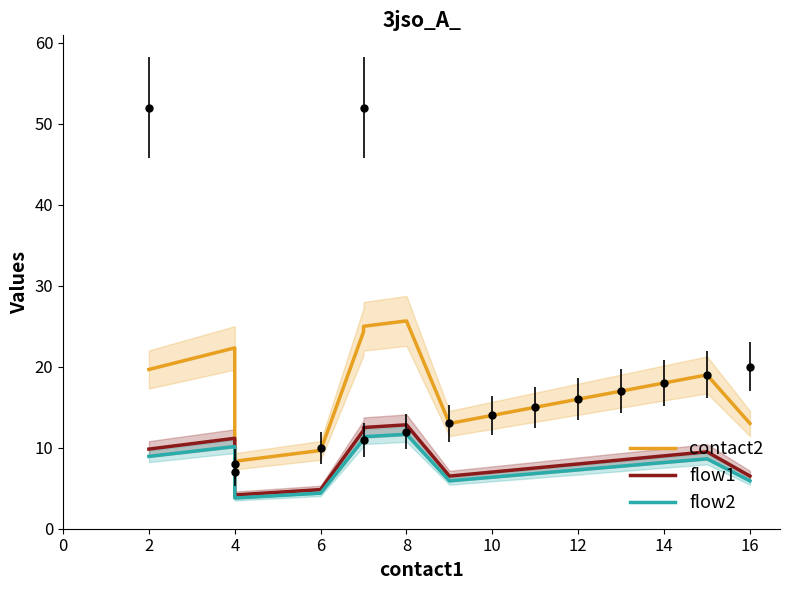

At which category does flow1 reach its first local valley?

4